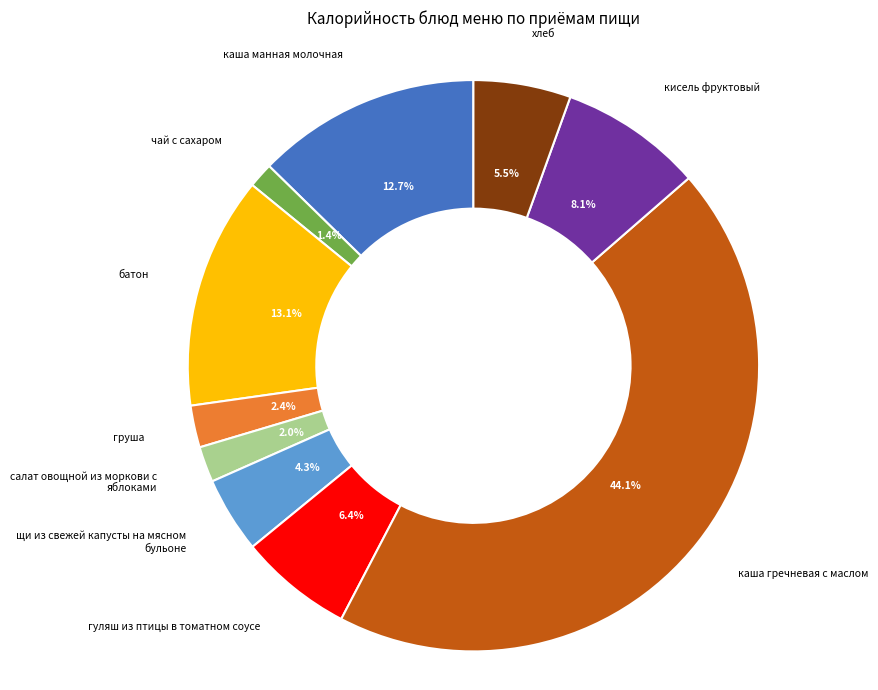

Does any single category account for the majority?

No